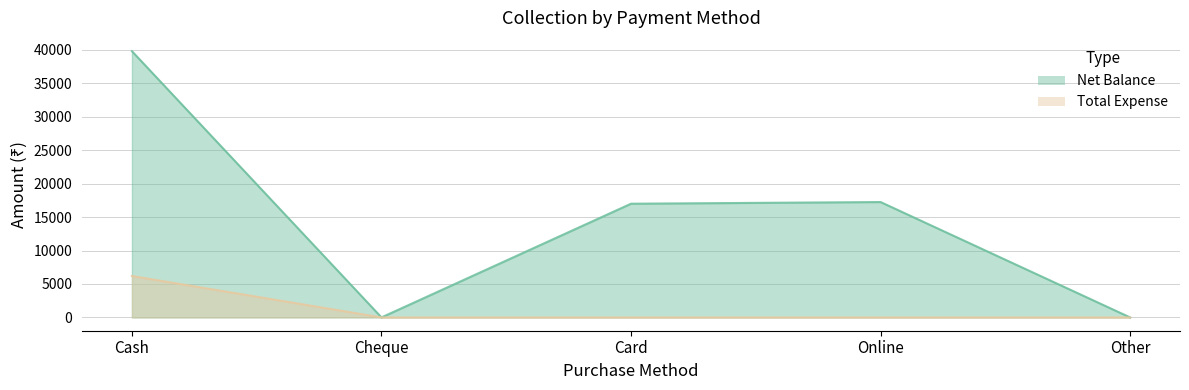

Does the chart display data point markers on the line(s)?

No